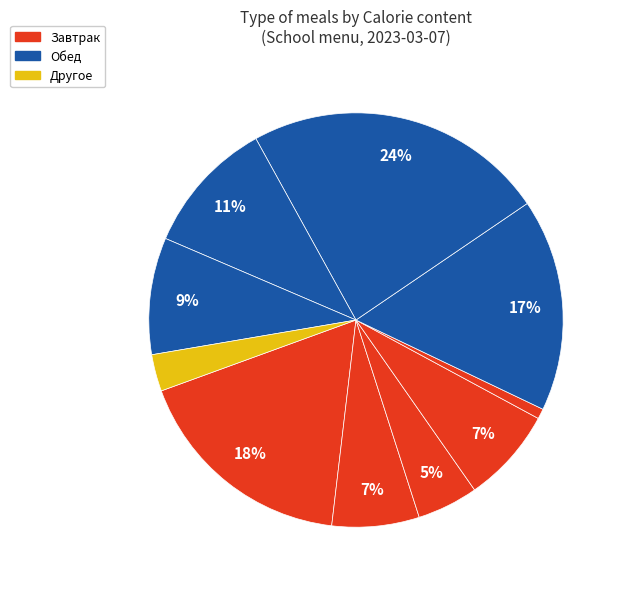

How many segments does this pie chart have?

10